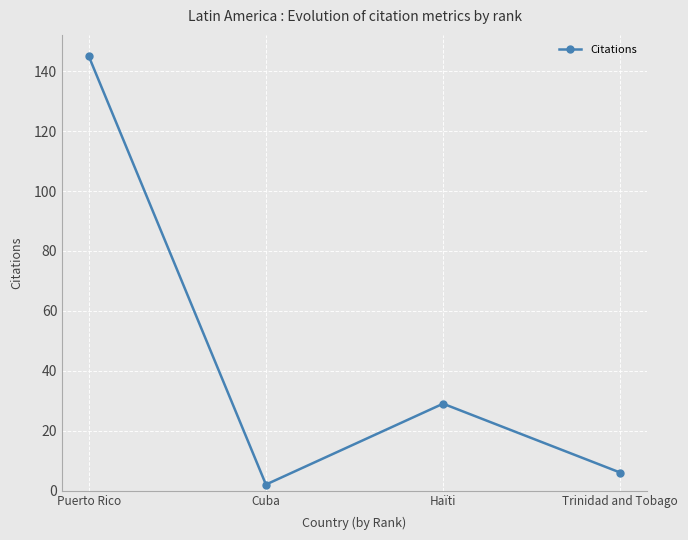

Reading left to right, what are all the values shown in this chart?

145	2	29	6